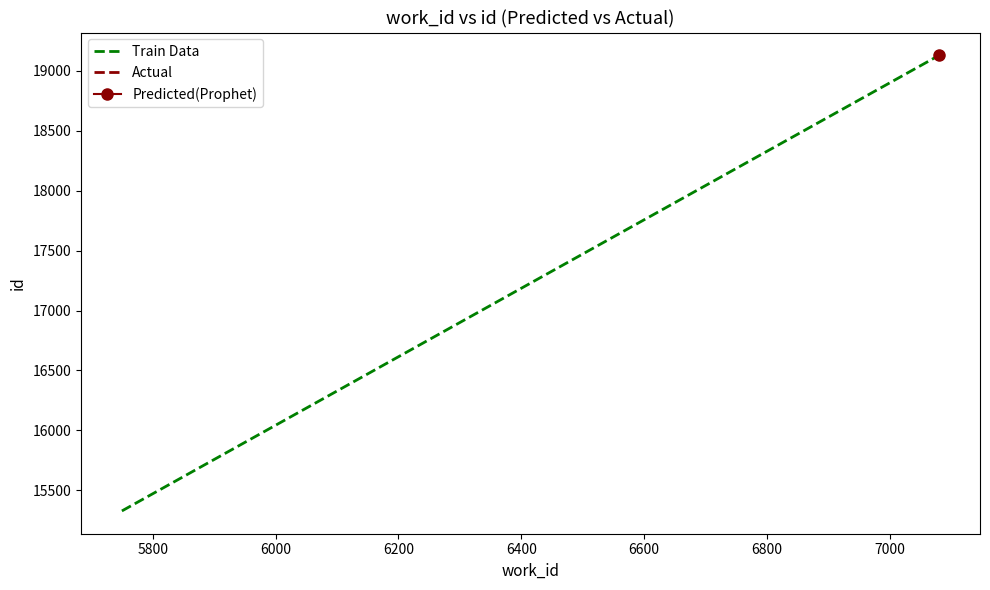

True or false: the data shows 25937.2 at 5800.

False